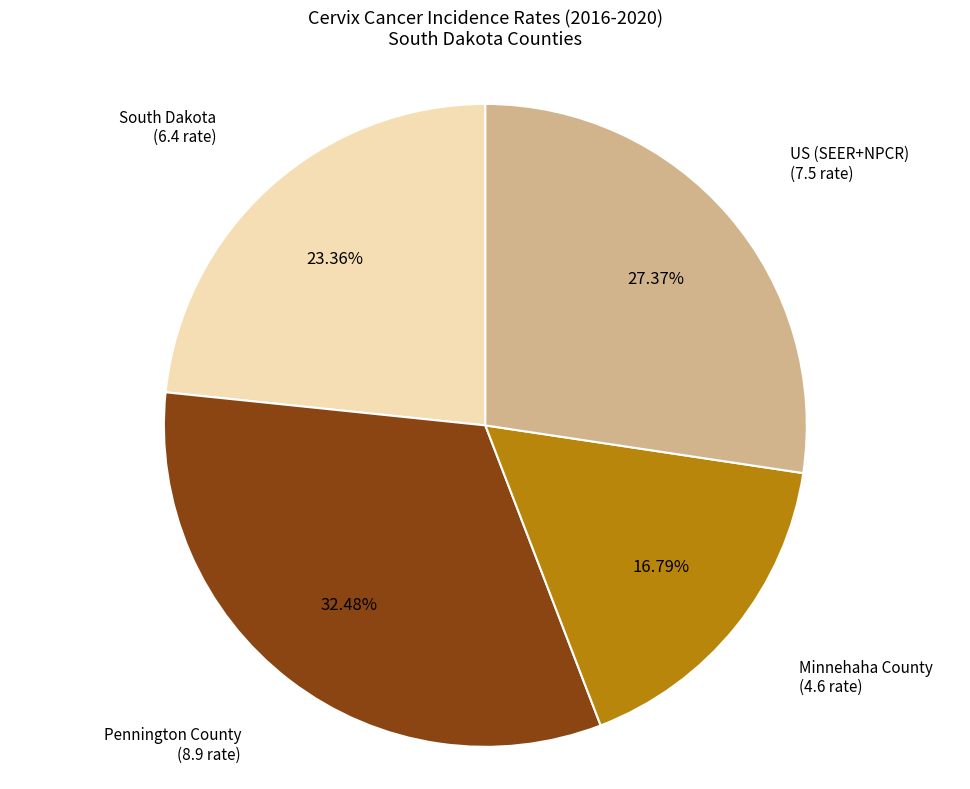

Is there a majority slice in this chart?

No